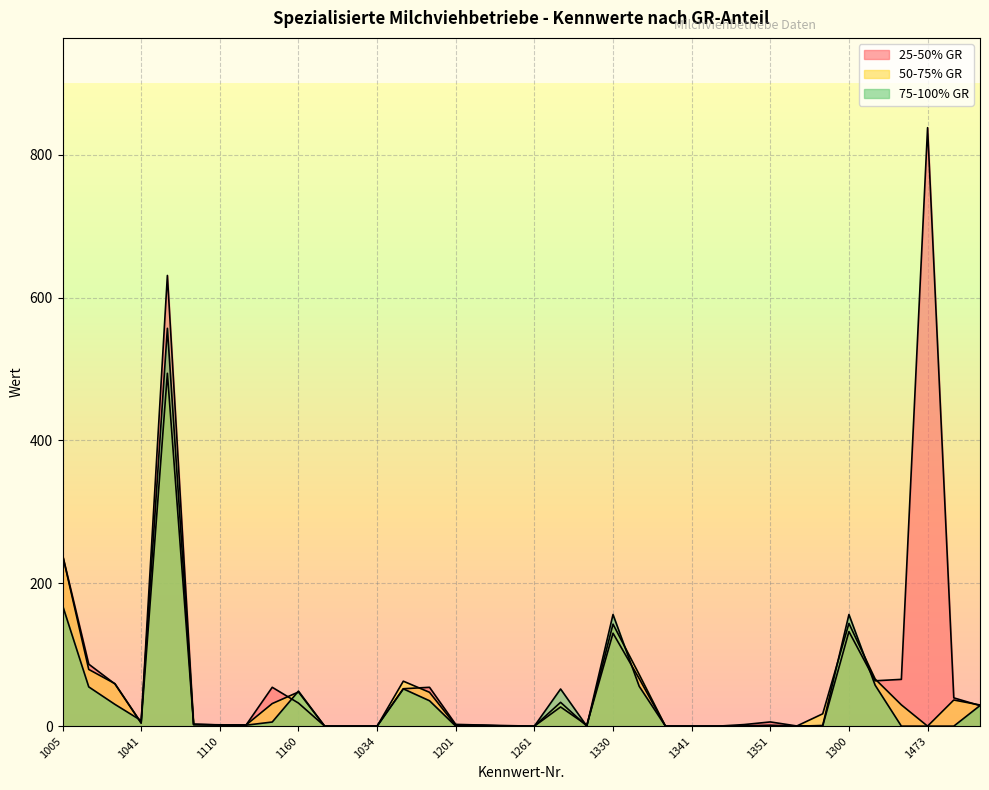

In 75-100% GR, how many points are higher than both neighbors (excluding endpoints)?

7